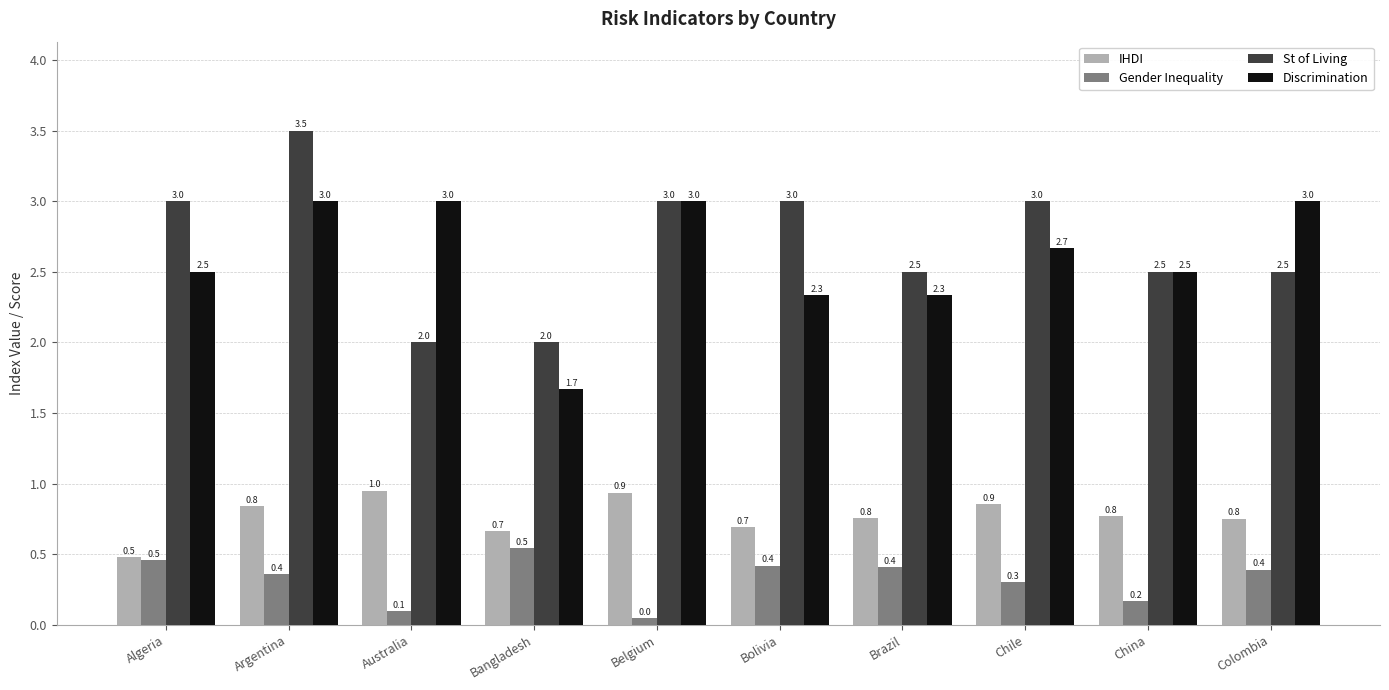

Which label corresponds to the largest value in the chart?

Argentina